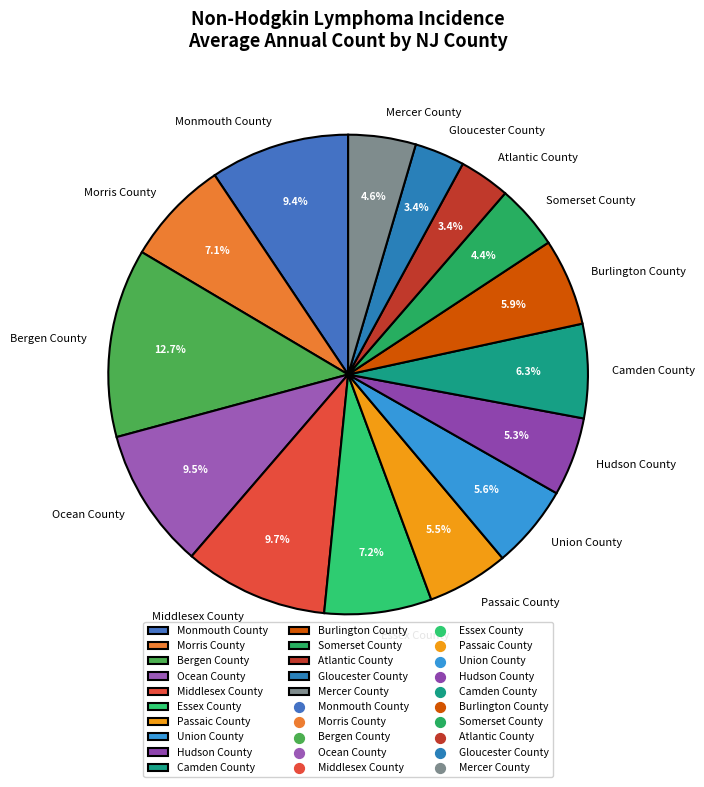

Which category has the biggest portion of the pie?

Bergen County